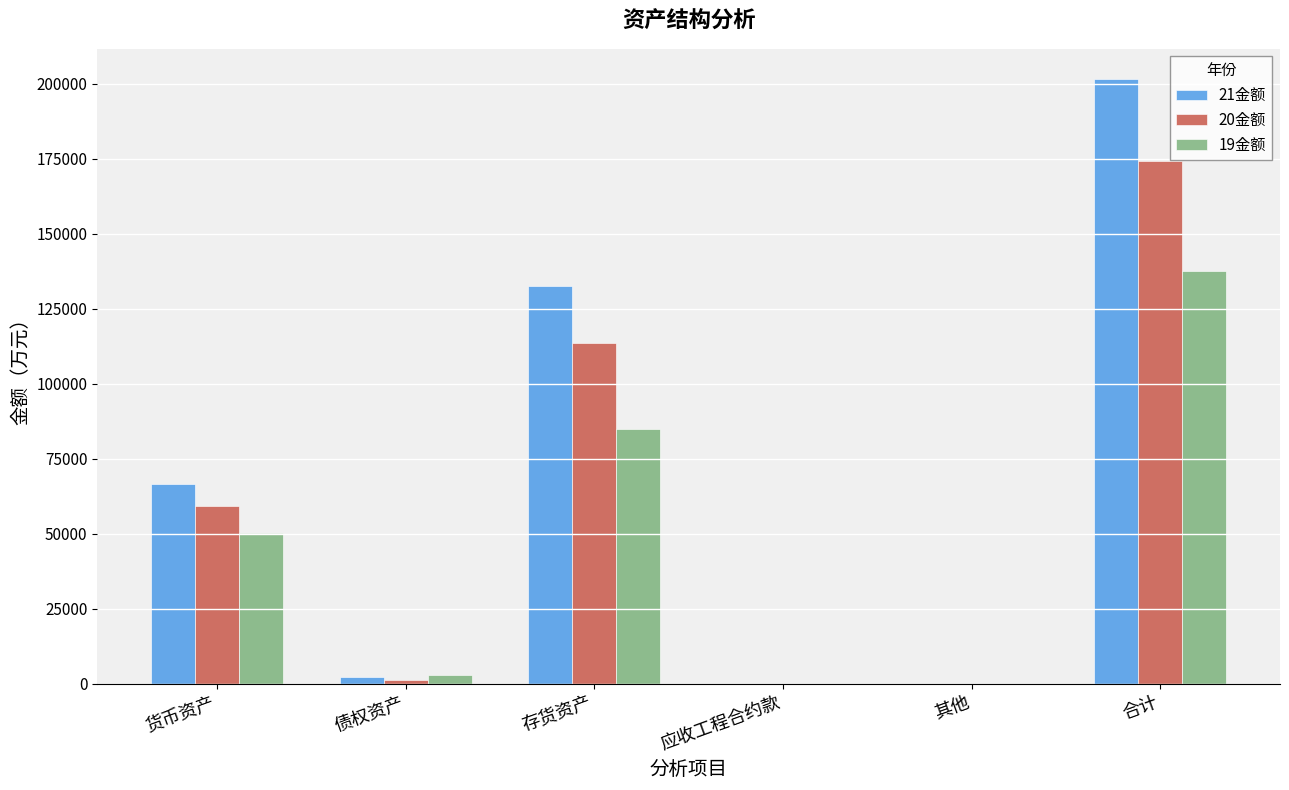

Which category has the highest value in the 19金额 series?

合计